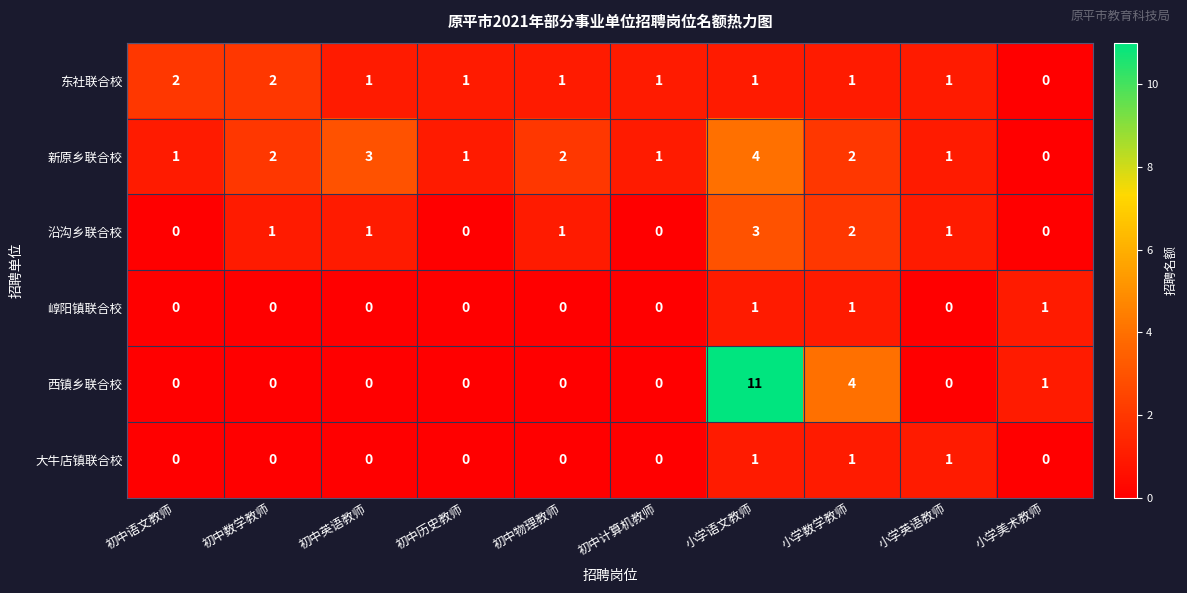

Count the 新原乡联合校 values in the range 1 to 2.

7